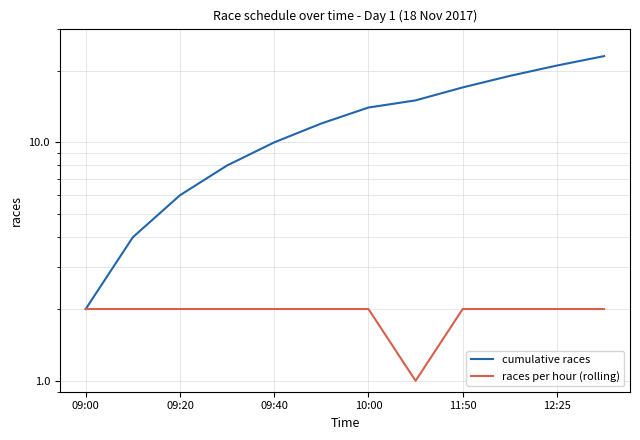

Count the races per hour (rolling) values in the range 2 to 3.

11